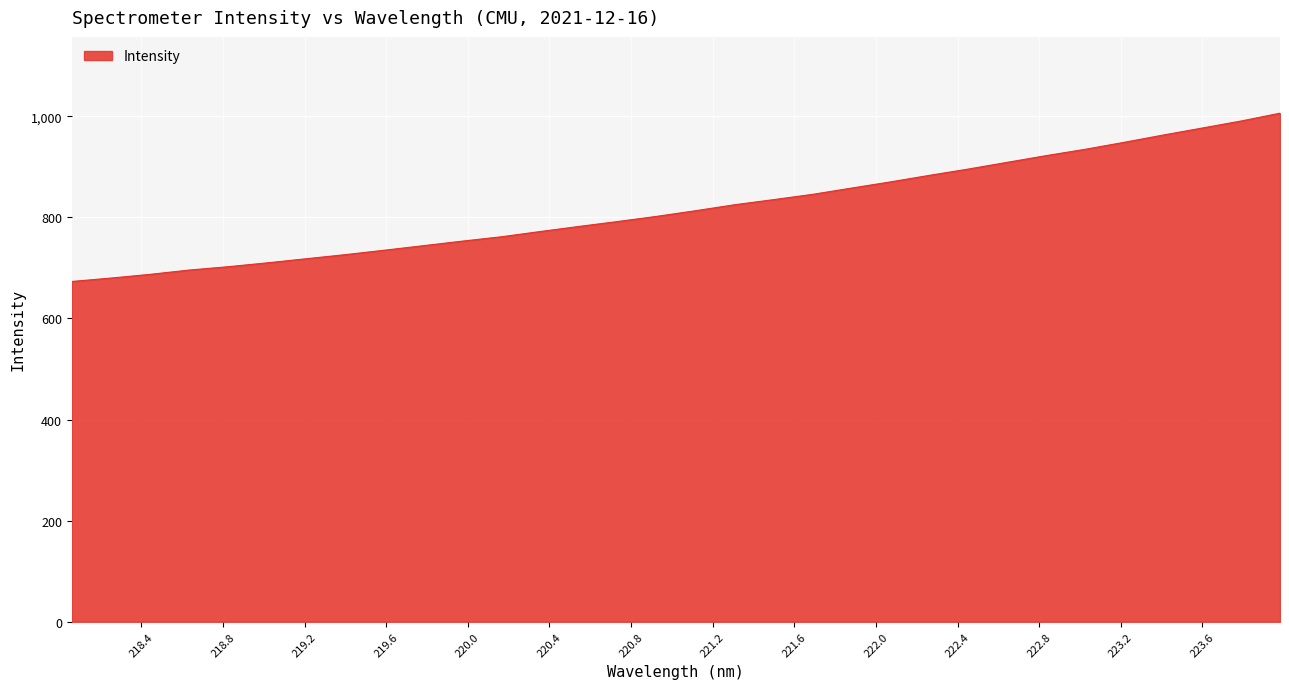

What is the maximum value shown in the chart?

1005.9